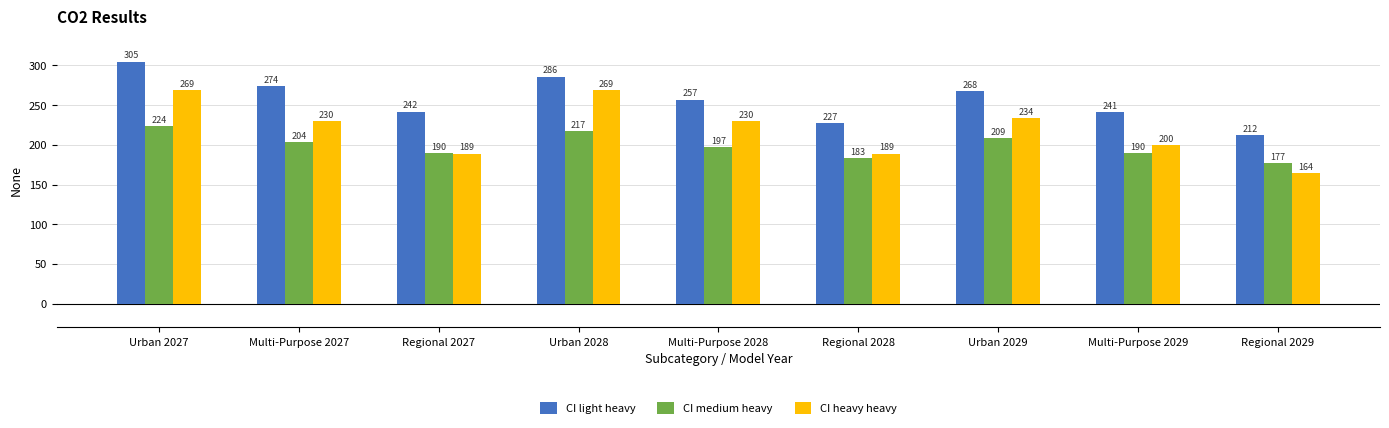

What is the approximate value of CI light heavy at Multi-Purpose 2028, to the nearest 5?

255